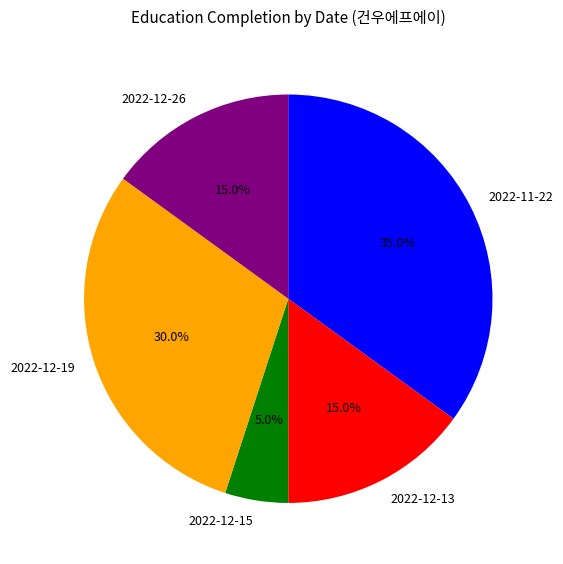

How many slices are in this pie chart?

5